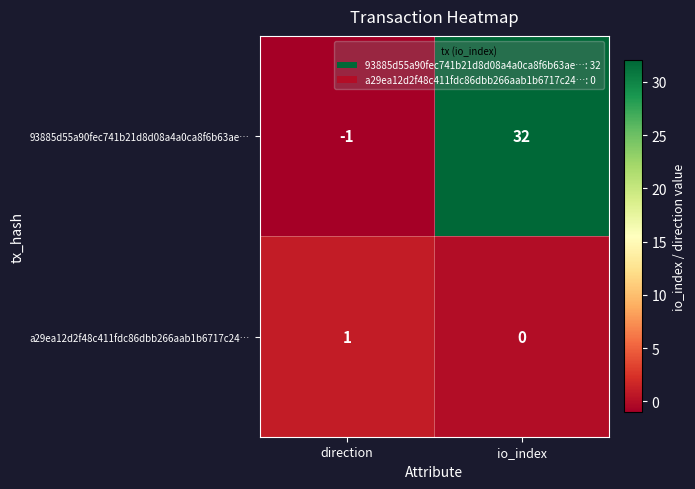

Which label corresponds to the largest value in the chart?

io_index